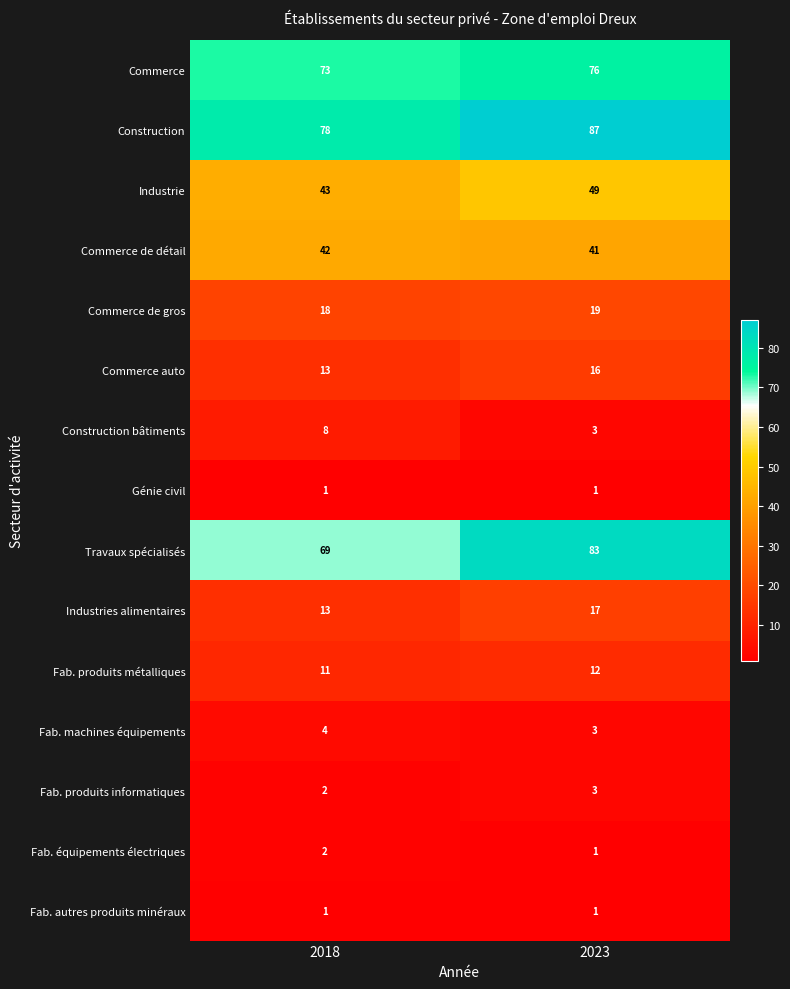

Reading right to left, extract all data points from this chart.

Commerce: 2023=76	2018=73
Construction: 2023=87	2018=78
Industrie: 2023=49	2018=43
Commerce de détail: 2023=41	2018=42
Commerce de gros: 2023=19	2018=18
Commerce auto: 2023=16	2018=13
Construction bâtiments: 2023=3	2018=8
Génie civil: 2023=1	2018=1
Travaux spécialisés: 2023=83	2018=69
Industries alimentaires: 2023=17	2018=13
Fab. produits métalliques: 2023=12	2018=11
Fab. machines équipements: 2023=3	2018=4
Fab. produits informatiques: 2023=3	2018=2
Fab. équipements électriques: 2023=1	2018=2
Fab. autres produits minéraux: 2023=1	2018=1